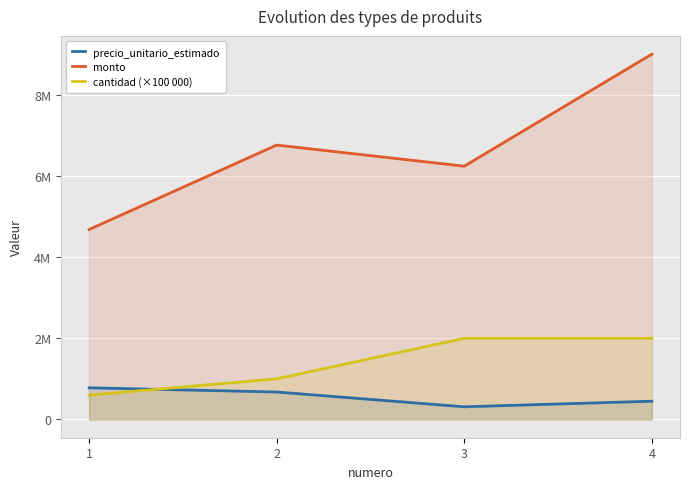

At 2, list the series in order from smallest to largest.

precio_unitario_estimado, cantidad (×100 000), monto